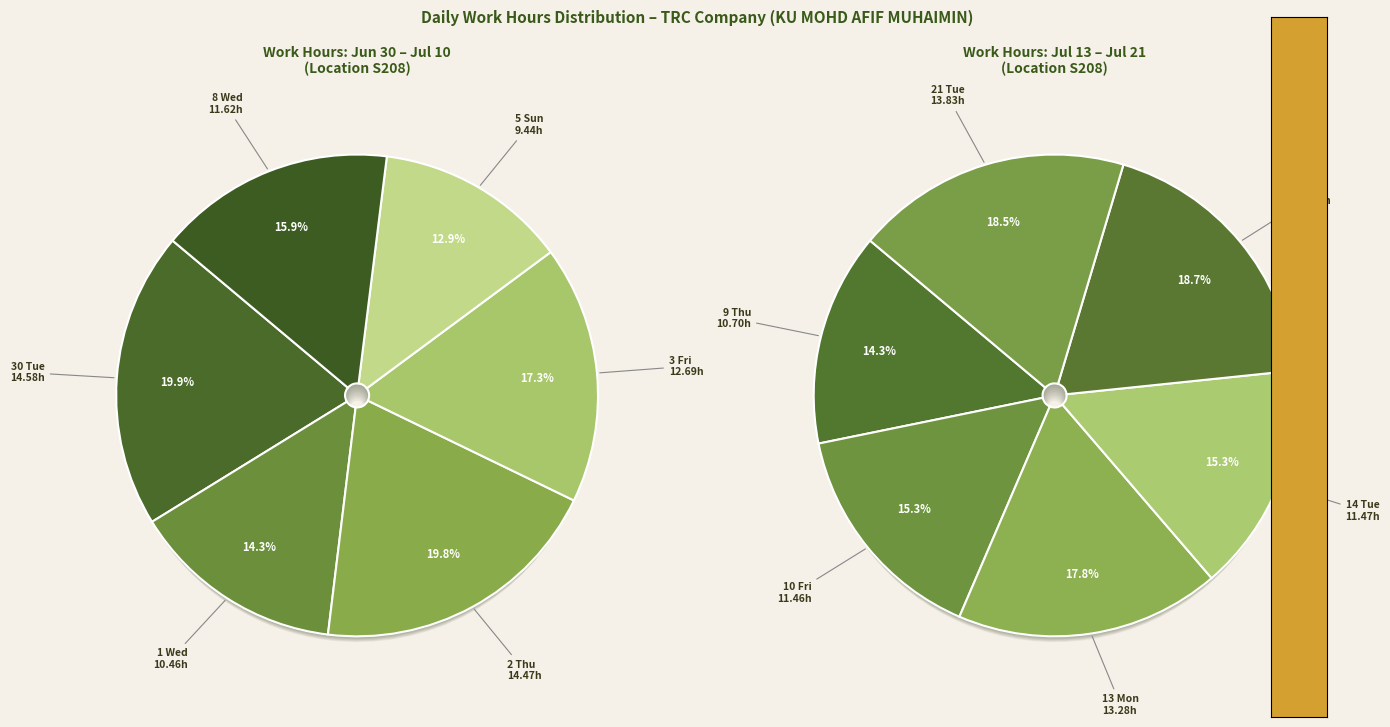

Does any single category account for the majority?

No